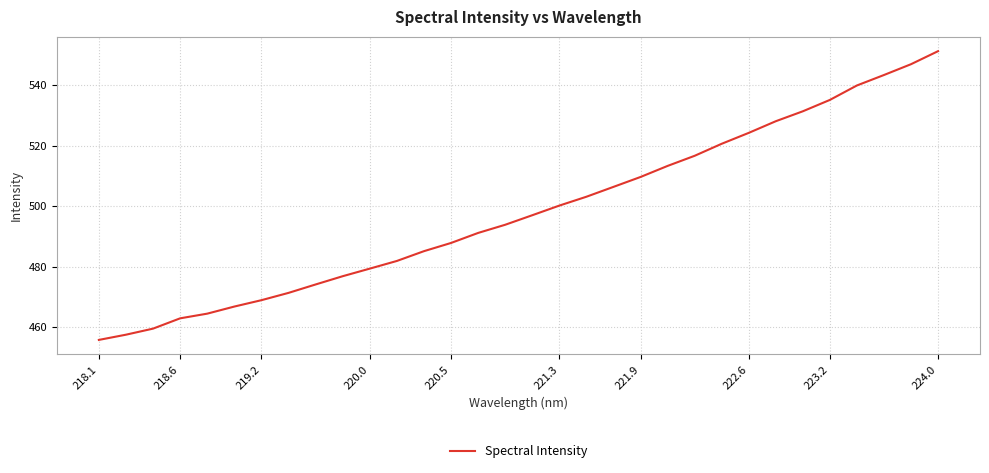

What is the difference between the maximum and minimum values?

95.3